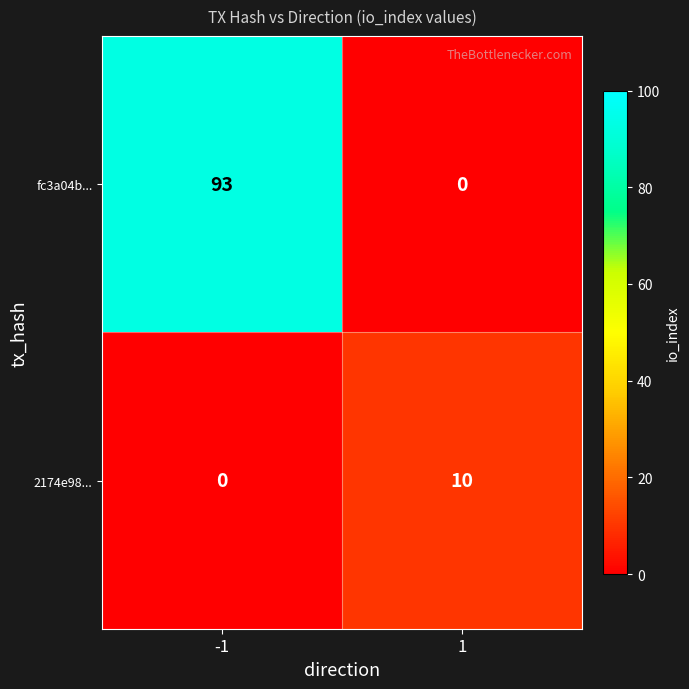

Which series changed the most between -1 and 1?

fc3a04b...